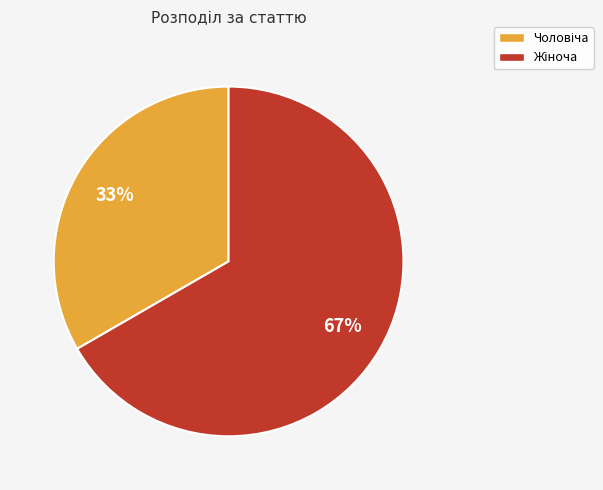

To the nearest percent, what is the average slice percentage?

50%